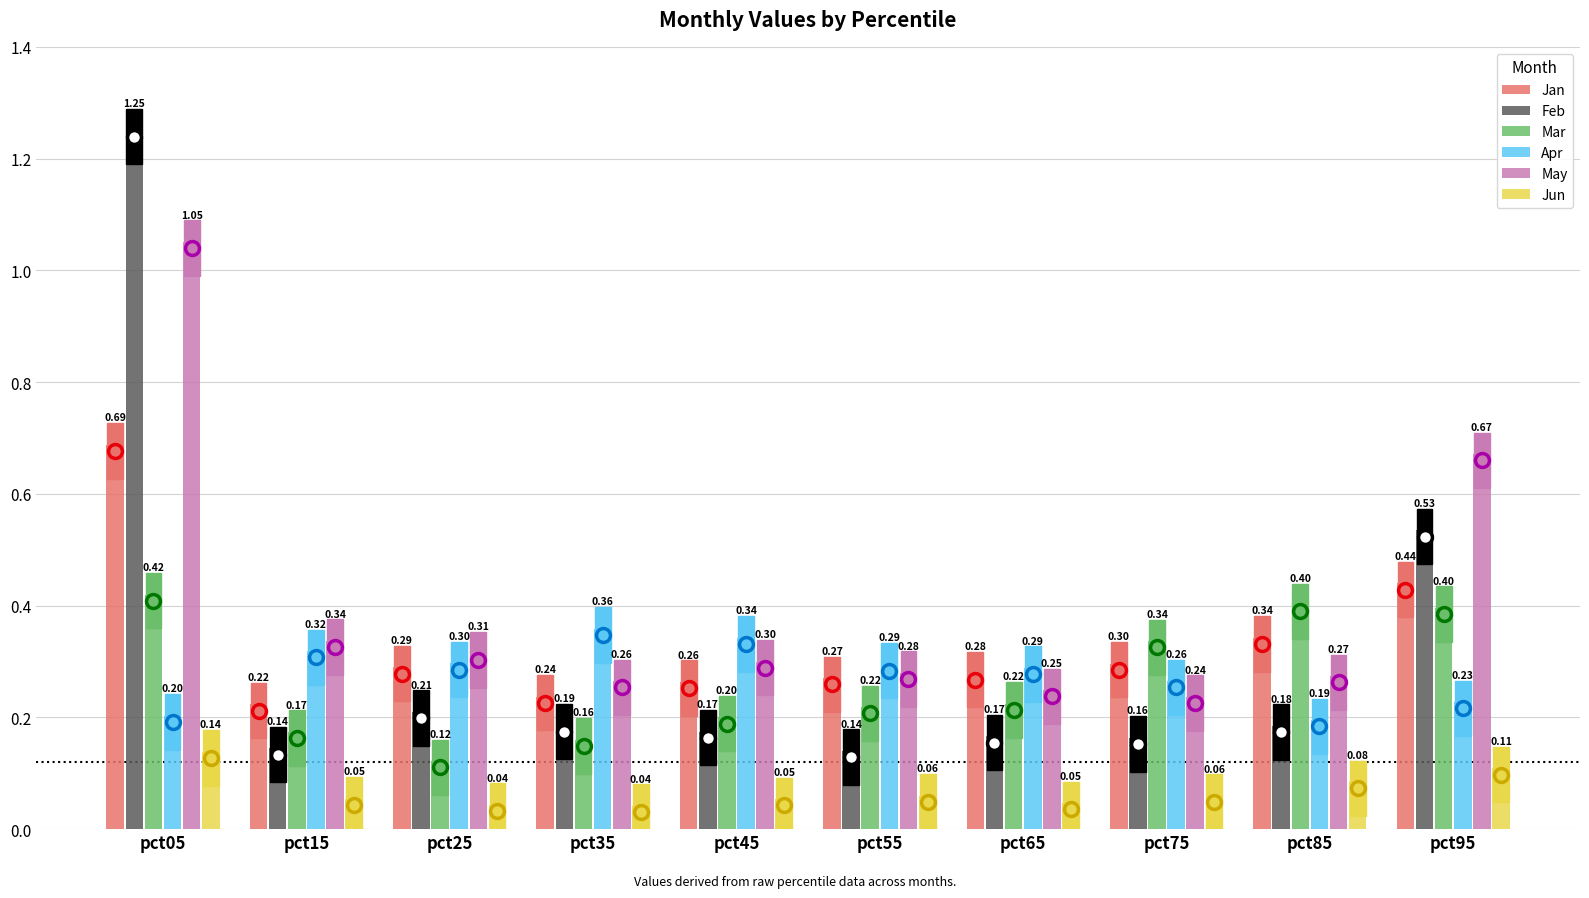

Is the value of Feb at pct65 greater than the value of Jun at pct15?

Yes